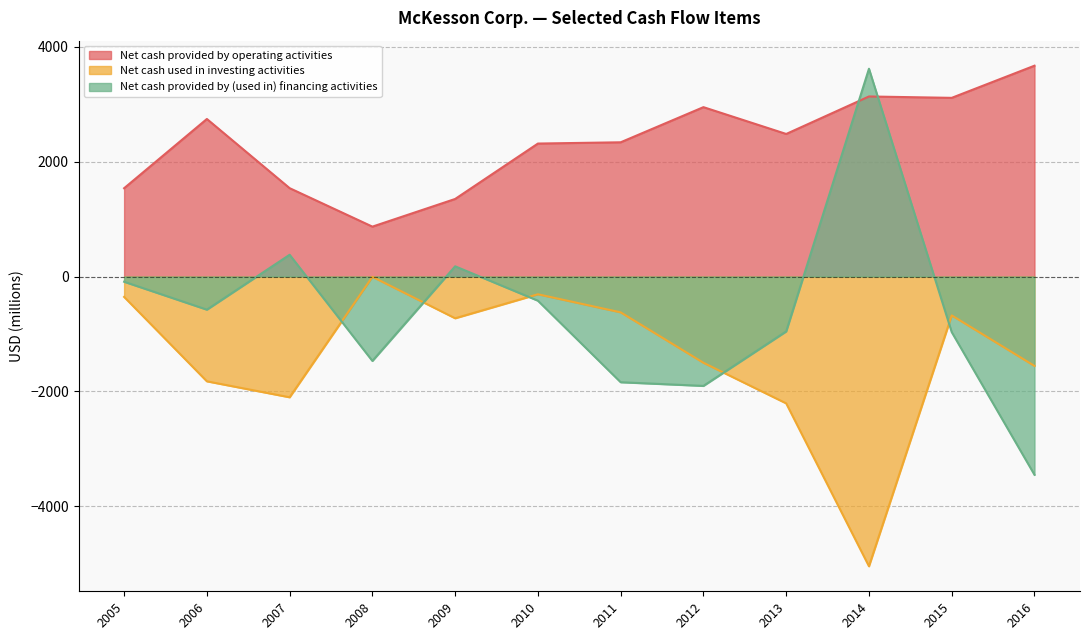

Where does the Net cash used in investing activities series first go above -727?

2005